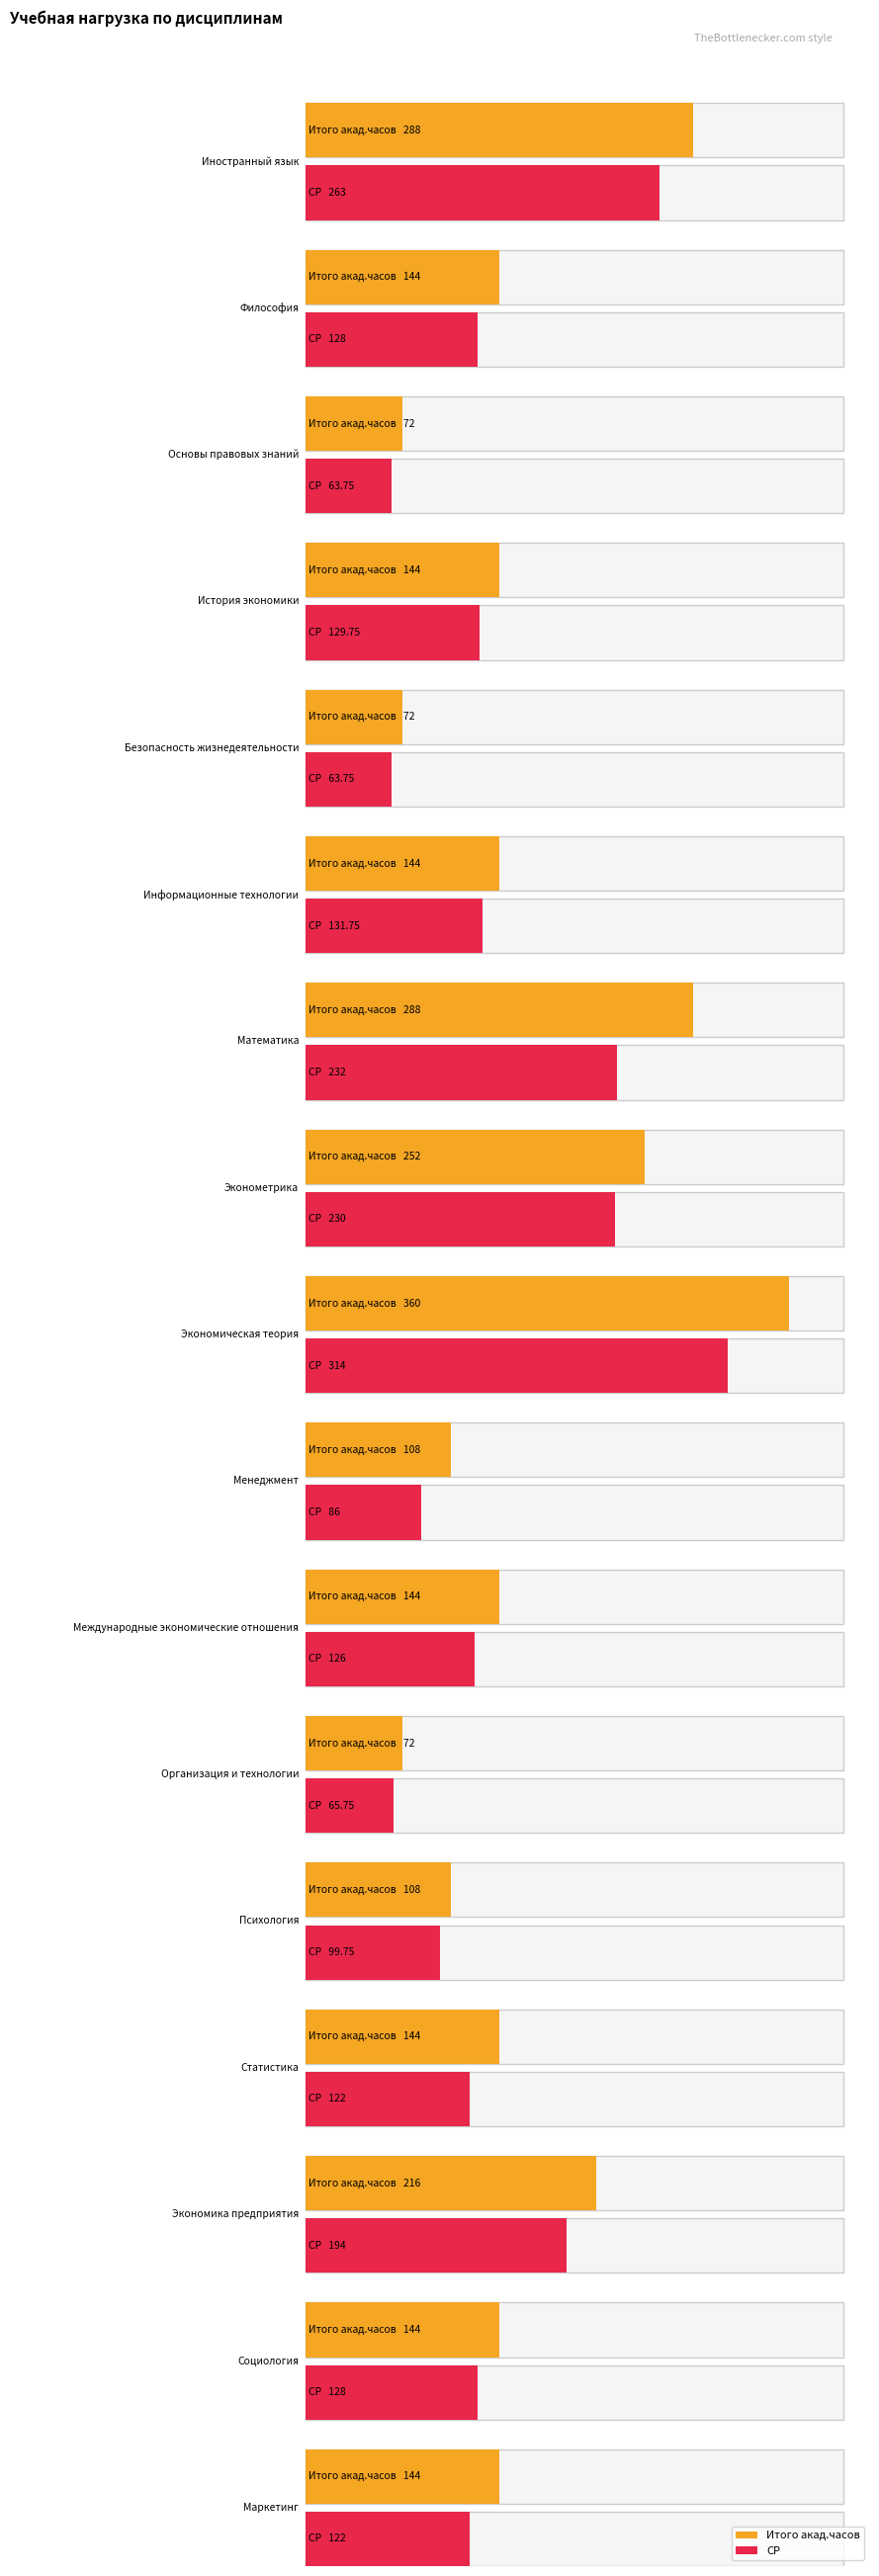

What is the spread (max minus min) of values at Международные экономические отношения?

18.0